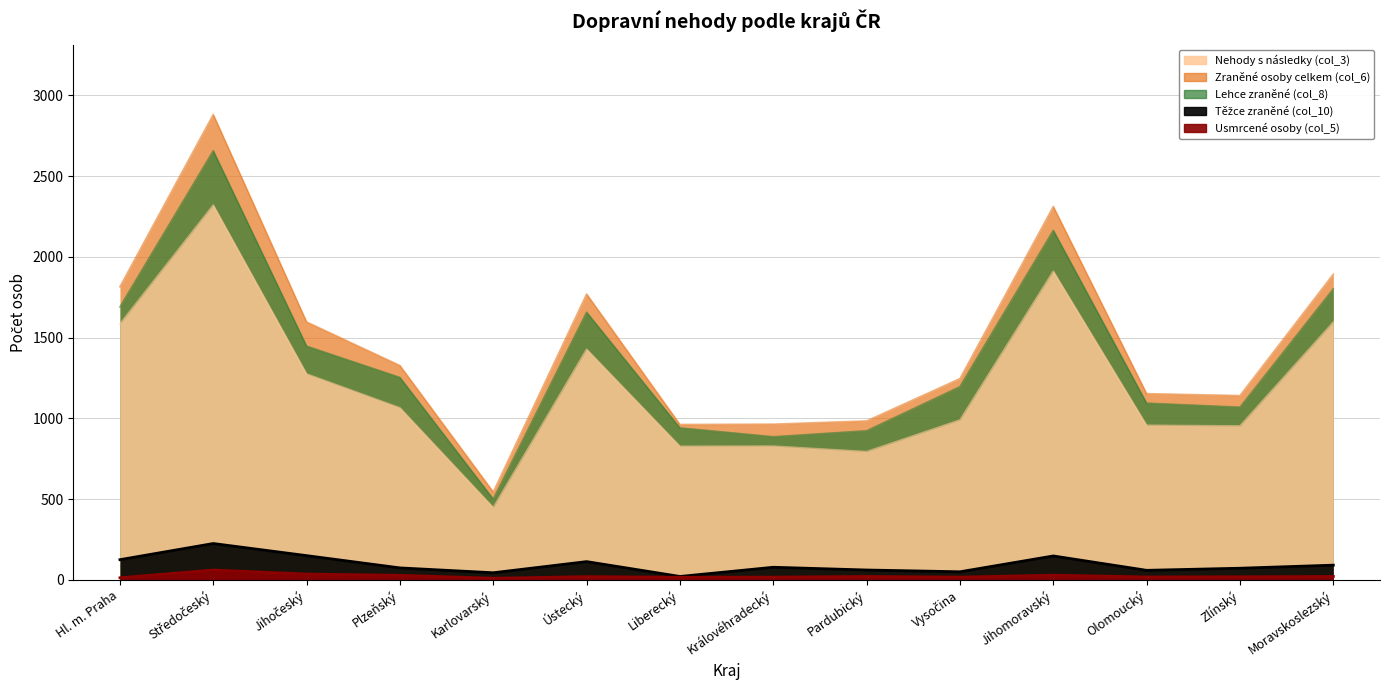

What is the label of the 4th point from the right?

Jihomoravský